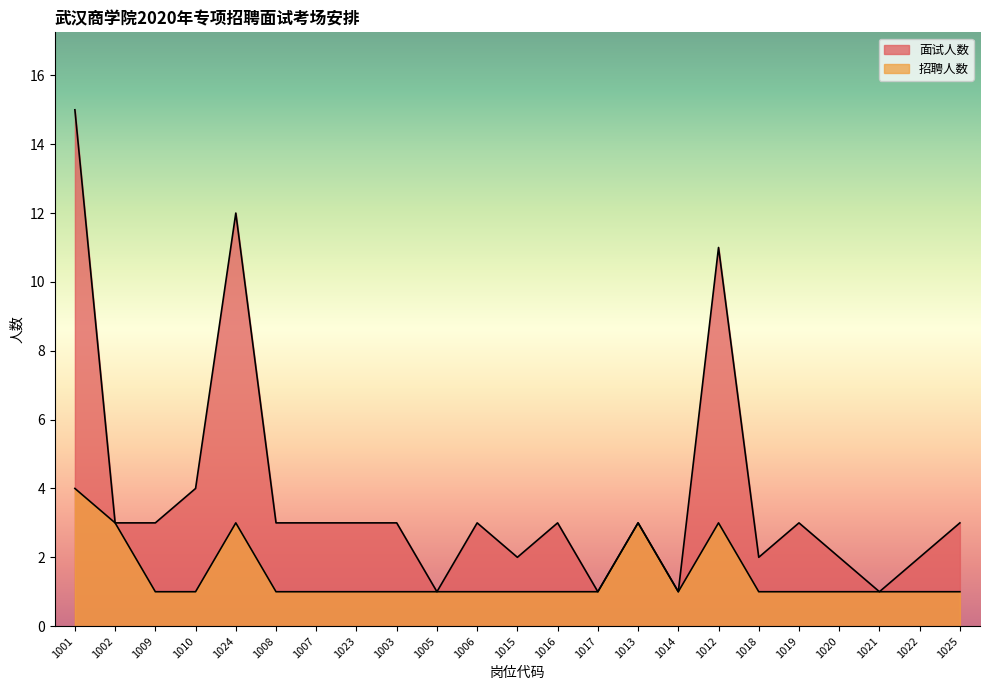

How many values in the 面试人数 series exceed 3?

4